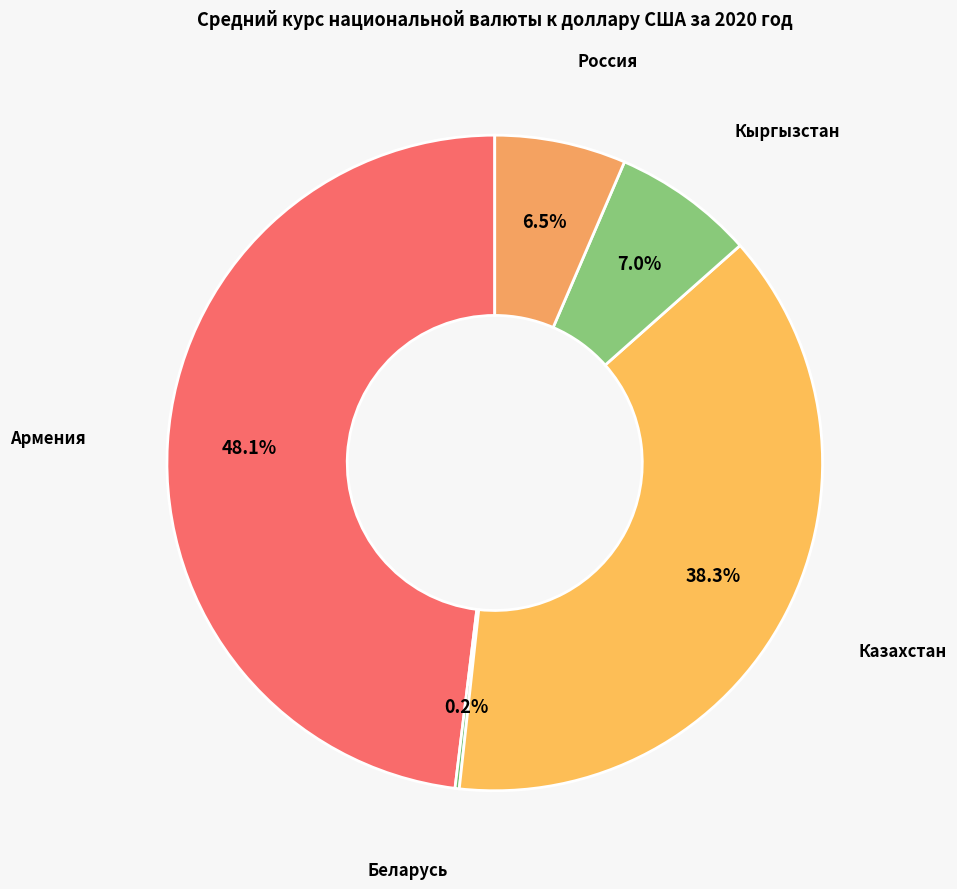

Is the sum of Казахстан and Россия greater than half?

No